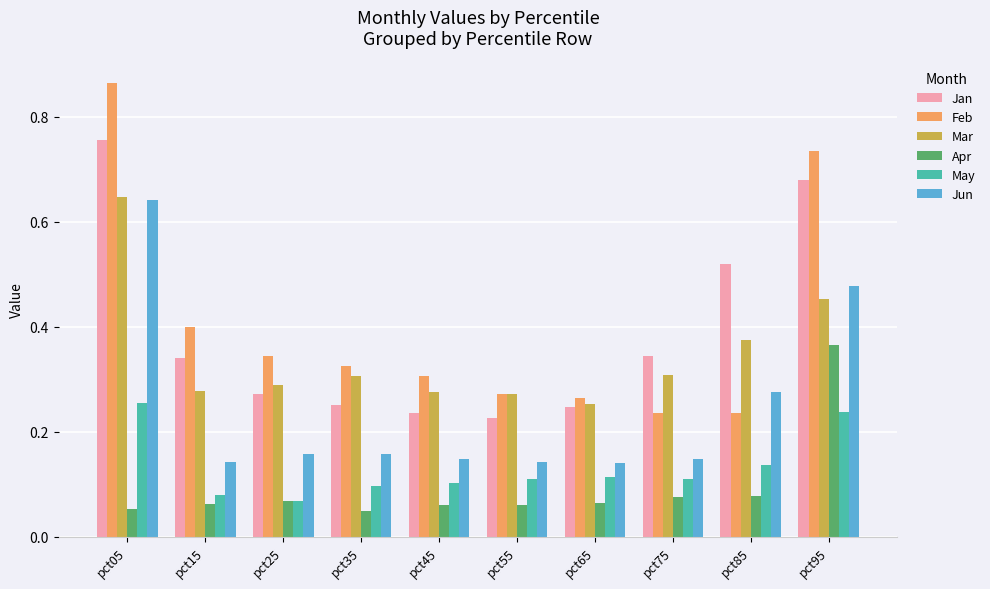

Which label corresponds to the largest value in the chart?

pct05